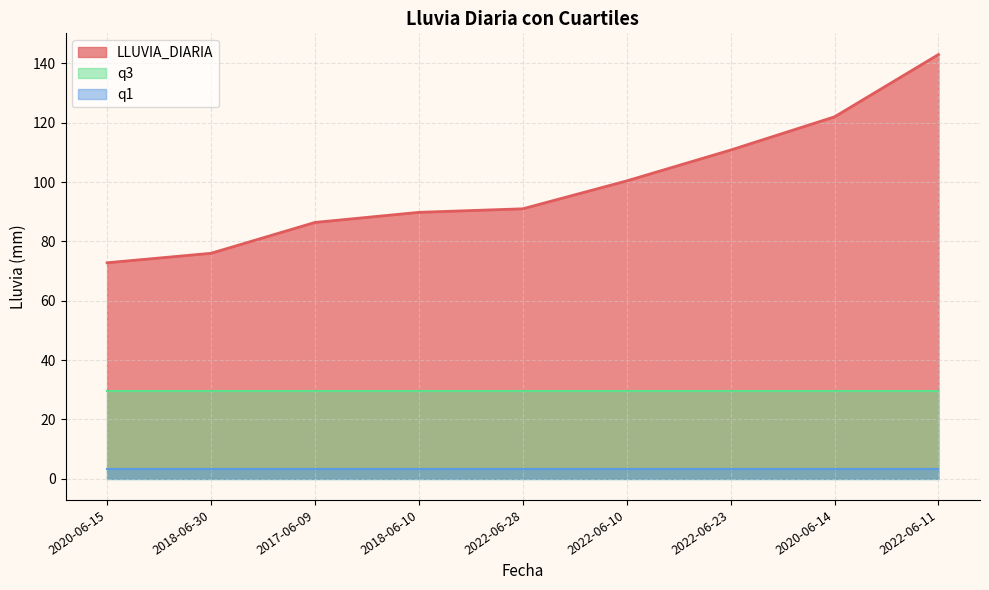

At which label is q1 closest to 3?

2020-06-15